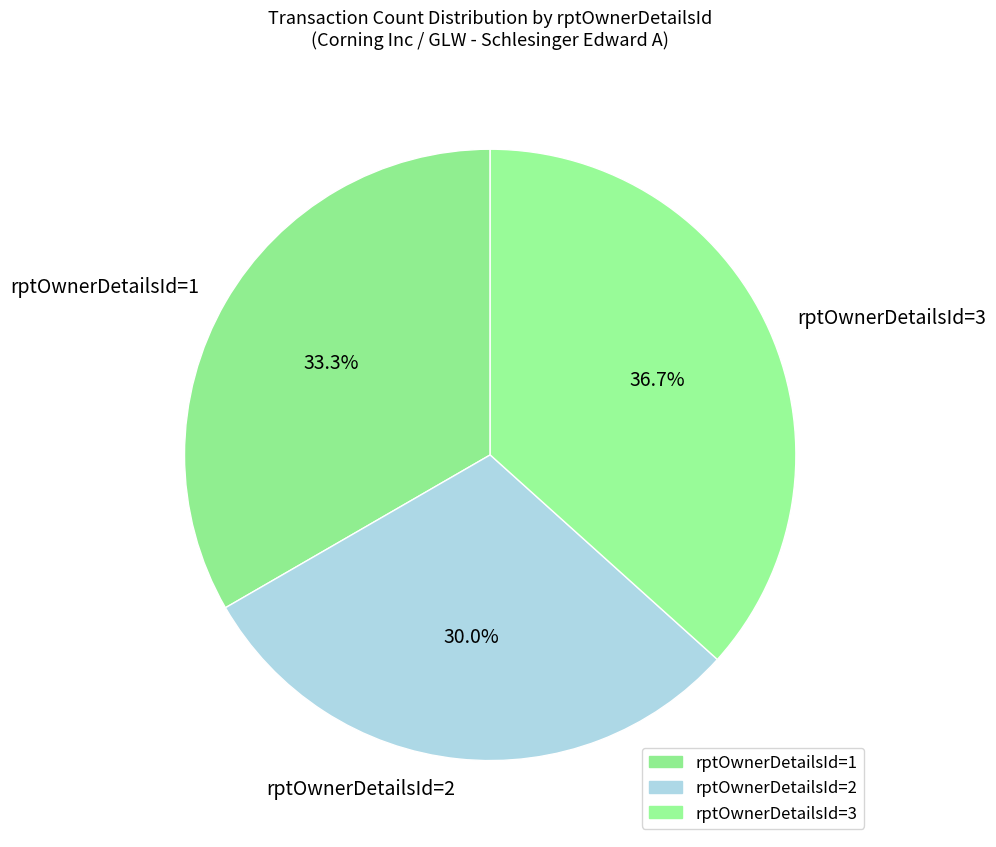

What is the smallest slice in the pie chart?

rptOwnerDetailsId=2